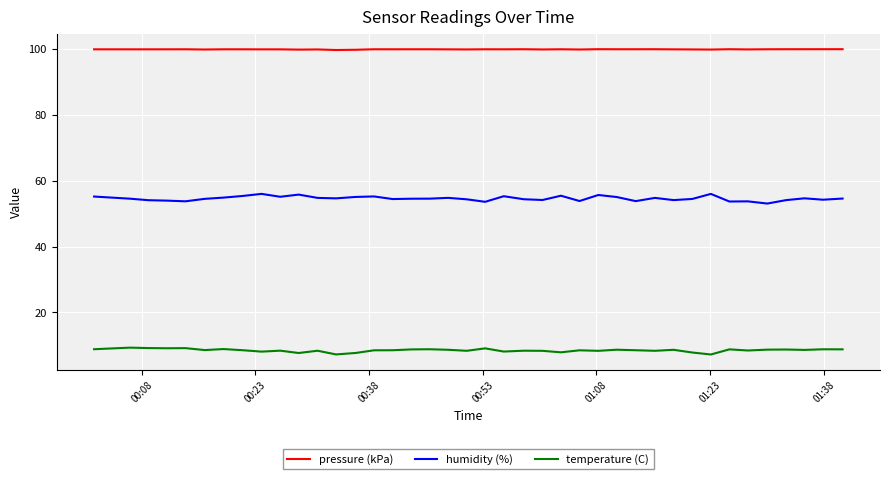

What is the lowest value of the temperature (C) series?

7.2